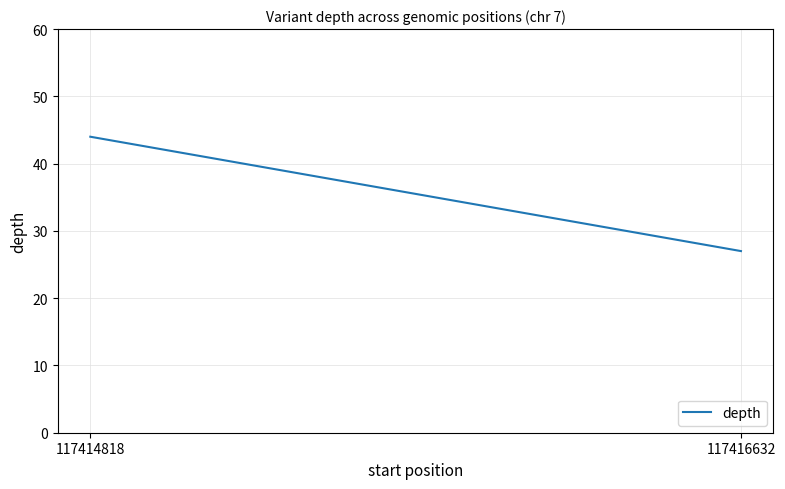

Count the values in the range 27 to 44.

2